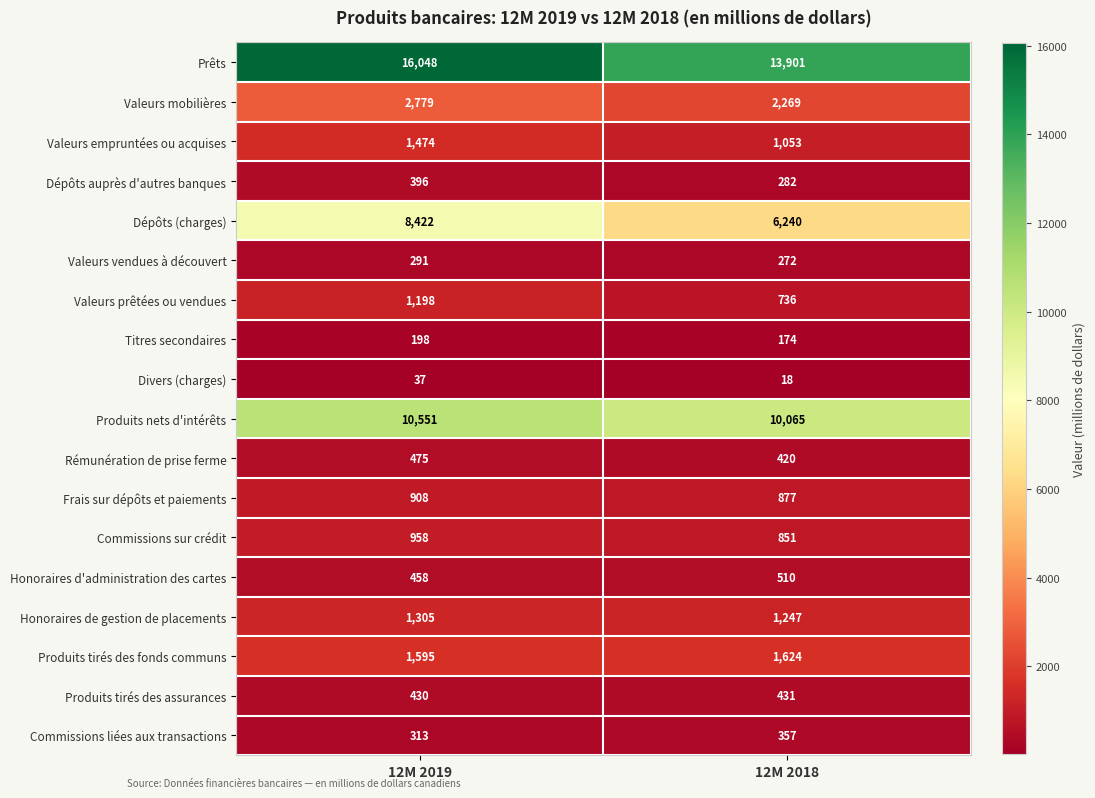

Between 12M 2019 and 12M 2018, which series saw the biggest shift?

Dépôts (charges)